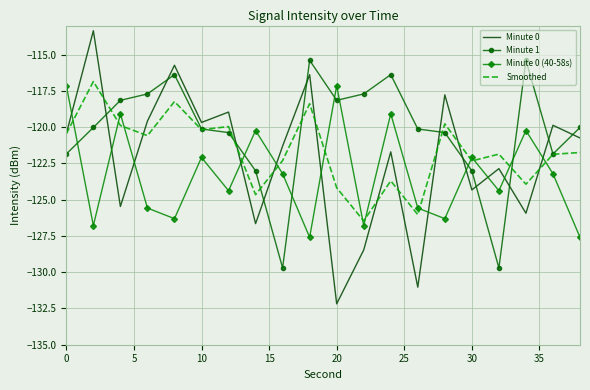

True or false: Minute 0 (40-58s) and Minute 1 intersect in this chart.

True